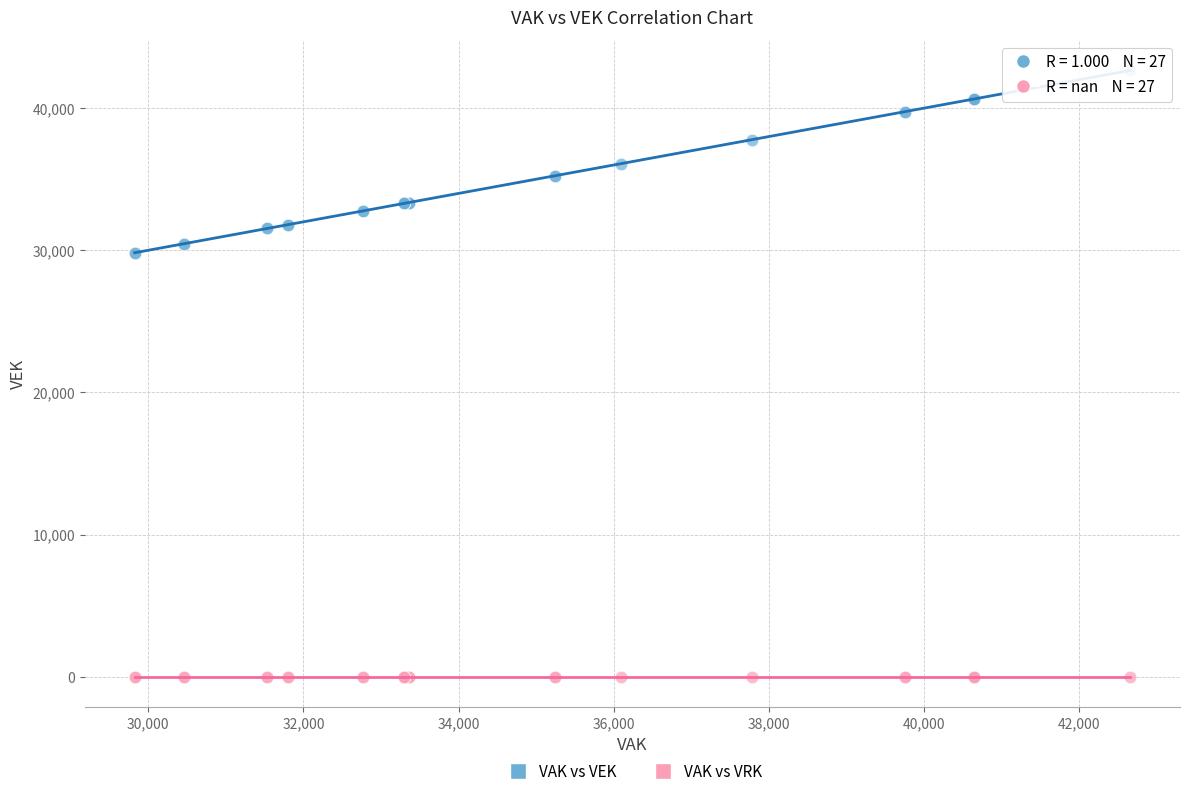

Which series reaches the minimum Y coordinate?

VAK vs VRK